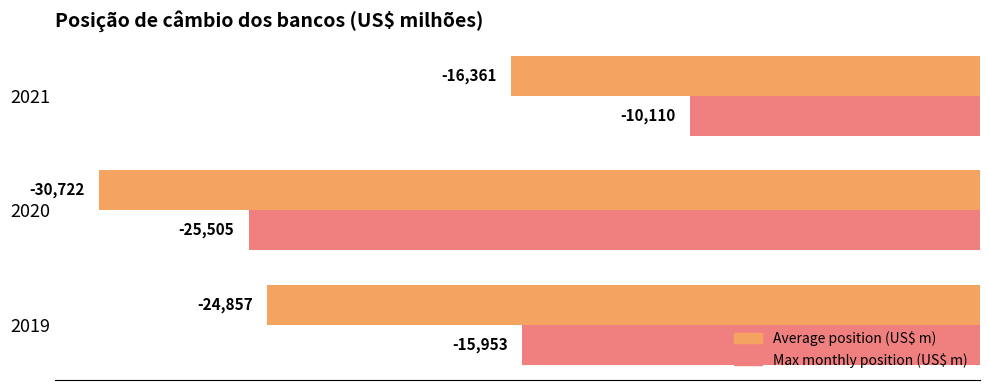

What is the average value of the Average position (US$ m) series?

-23979.8